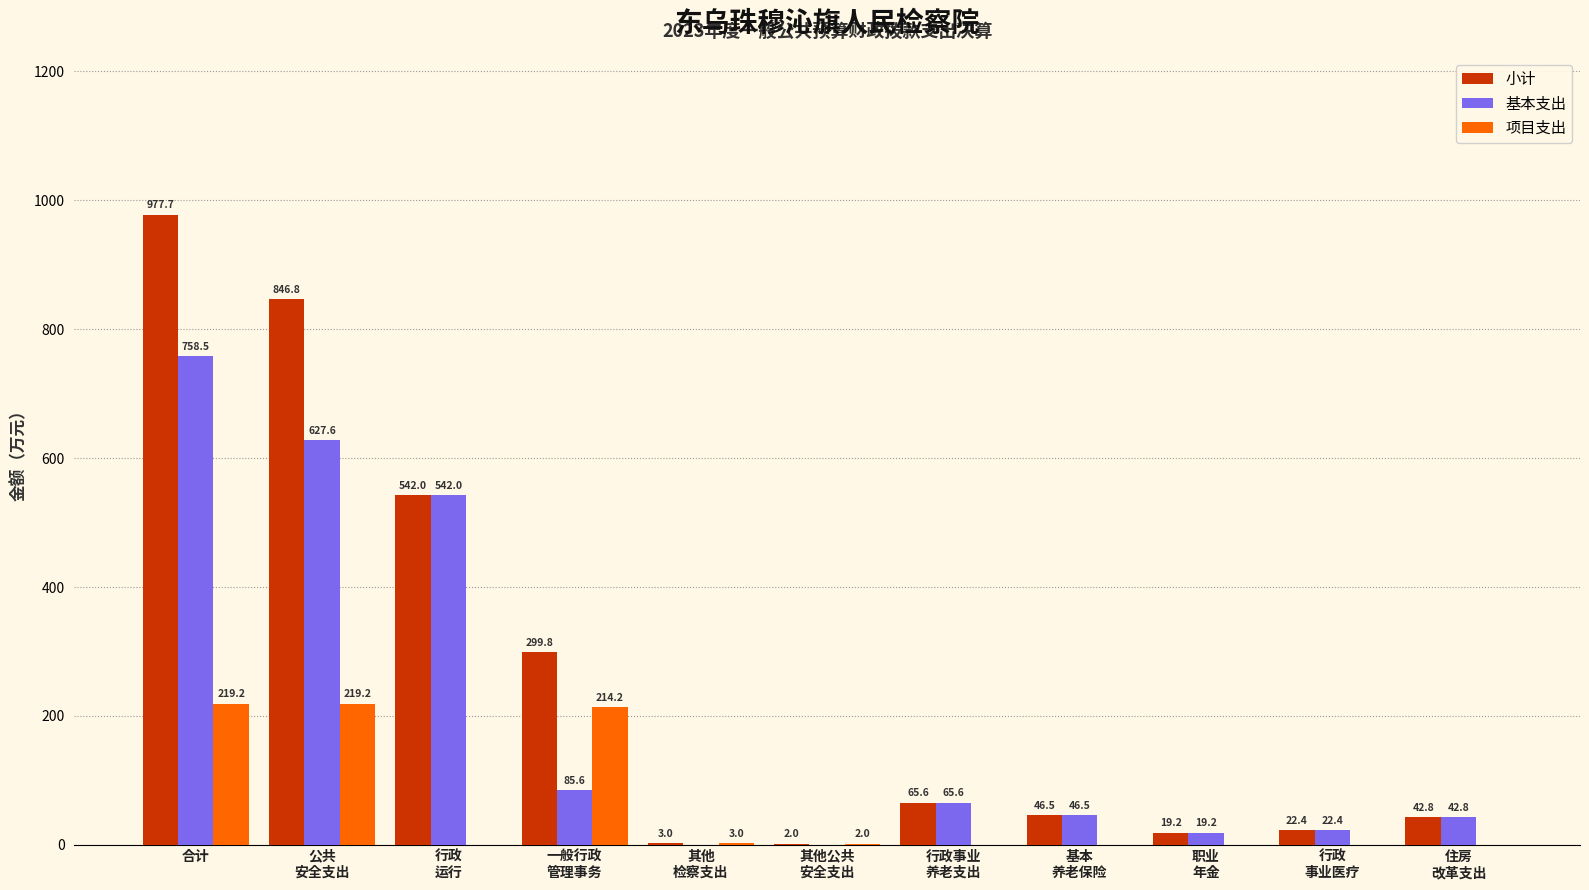

The value of 项目支出 at 合计 is 338.5. True or false?

False